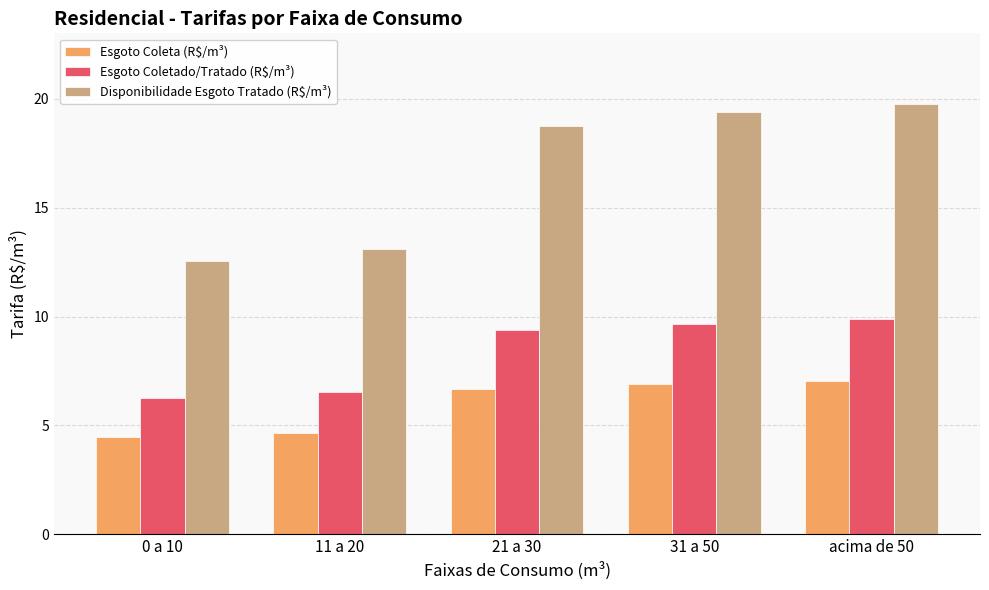

At how many categories does at least one series exceed 8?

5